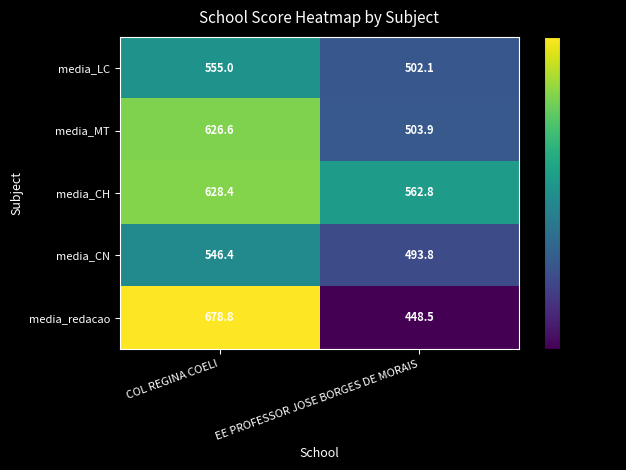

What is the sum of all media_LC values?

1057.1